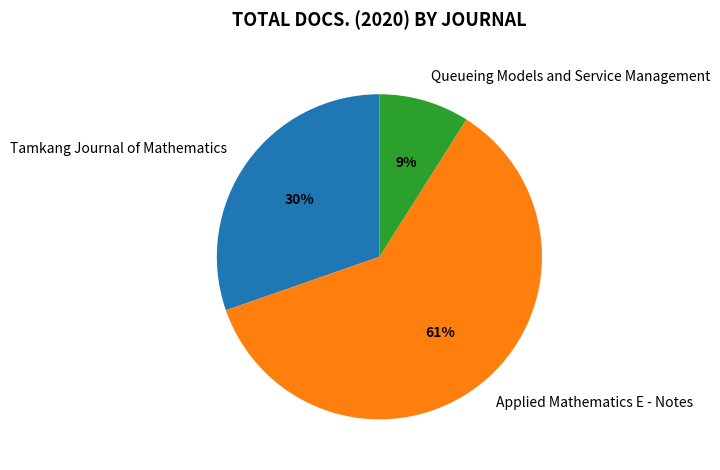

To the nearest percent, what is the difference between the largest and smallest slice percentages?

52%